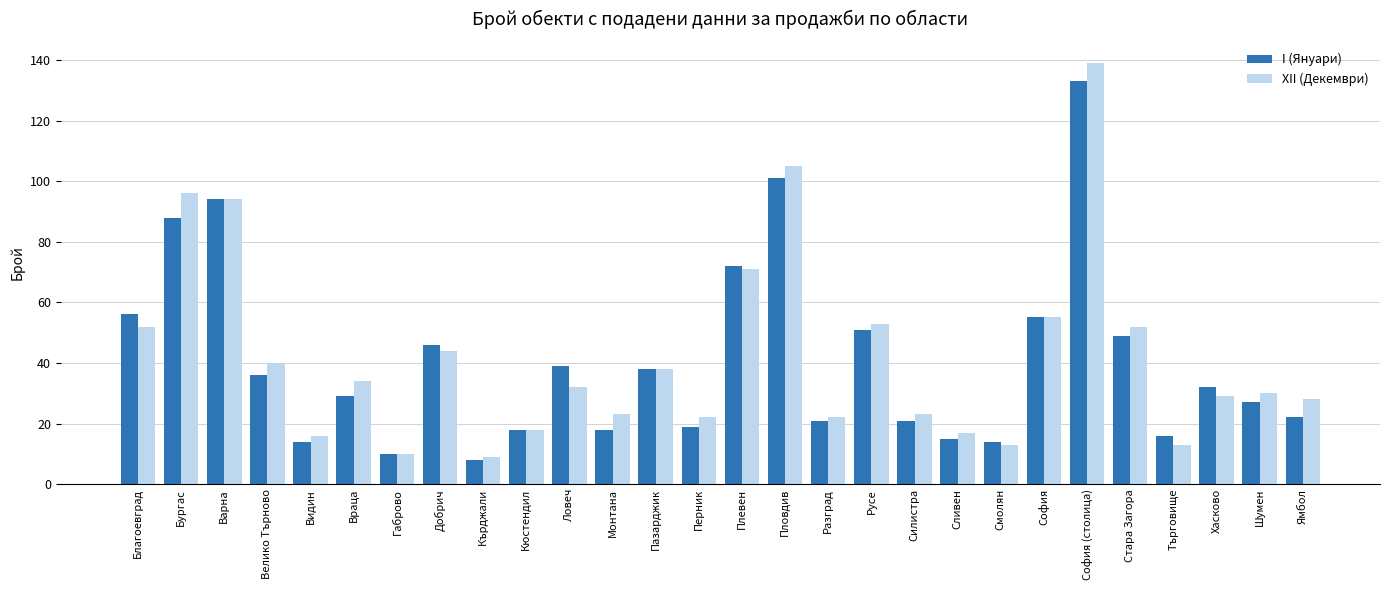

Does the chart contain any negative values?

No